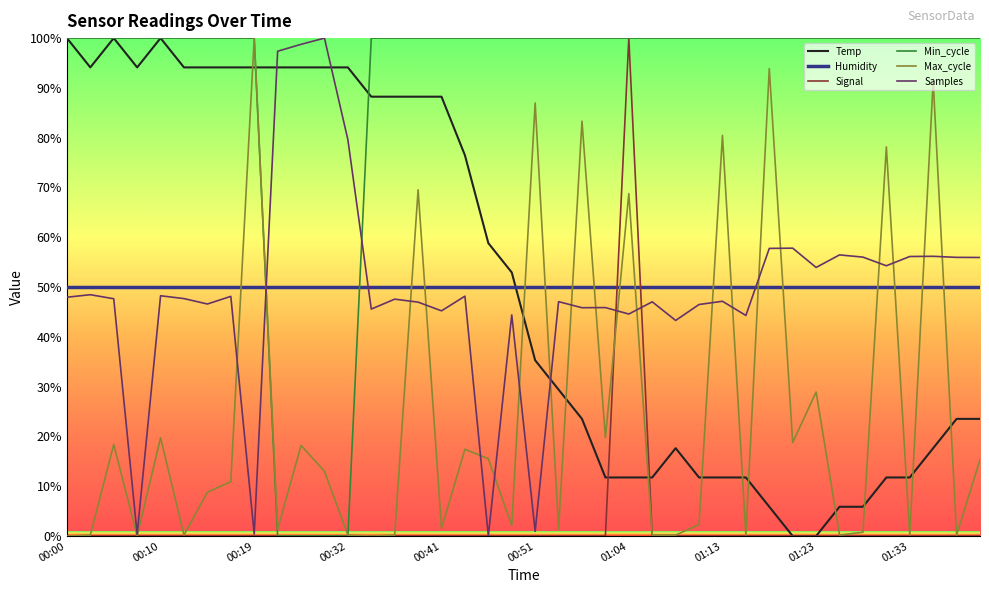

What is the maximum value shown in the chart?

100.0